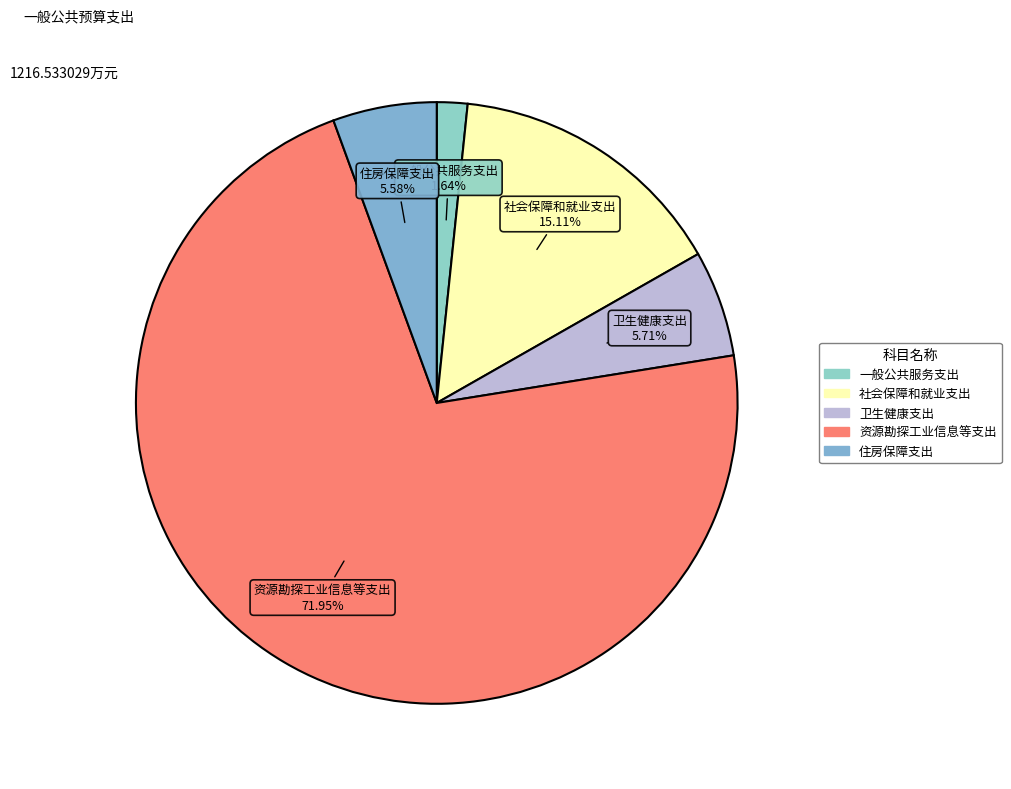

Is 资源勘探工业信息等支出 the majority of the pie?

Yes